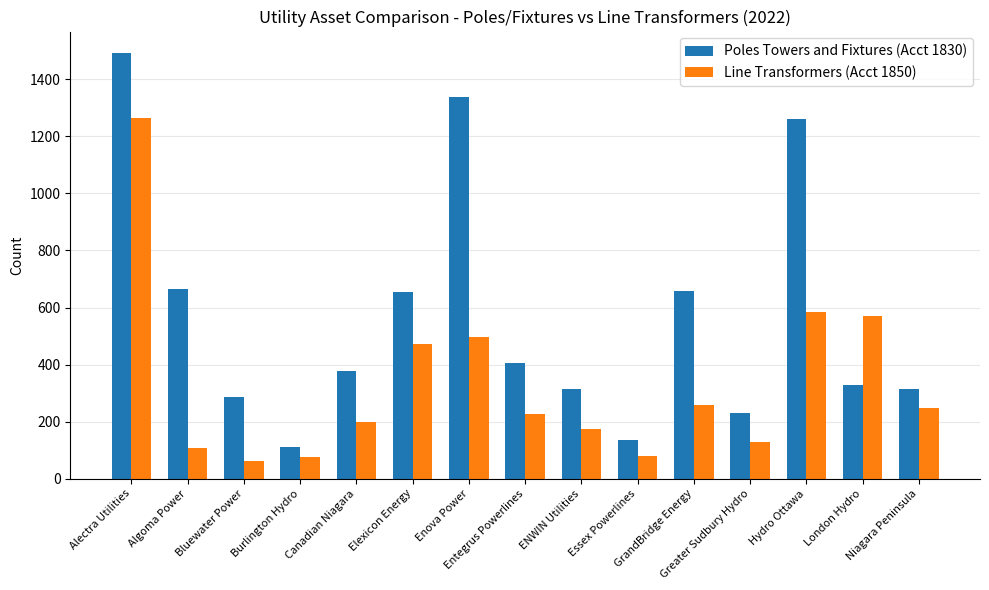

Rank the series by their maximum value, from highest to lowest.

Poles Towers and Fixtures (Acct 1830), Line Transformers (Acct 1850)